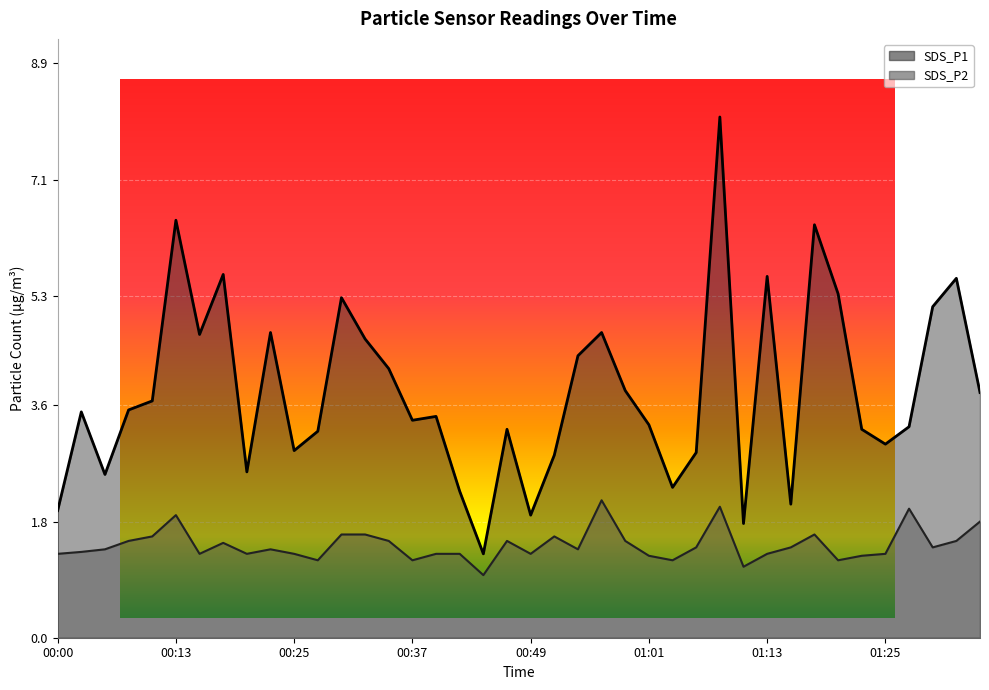

What is the value of the SDS_P2 point at the 6th from the left?

1.9